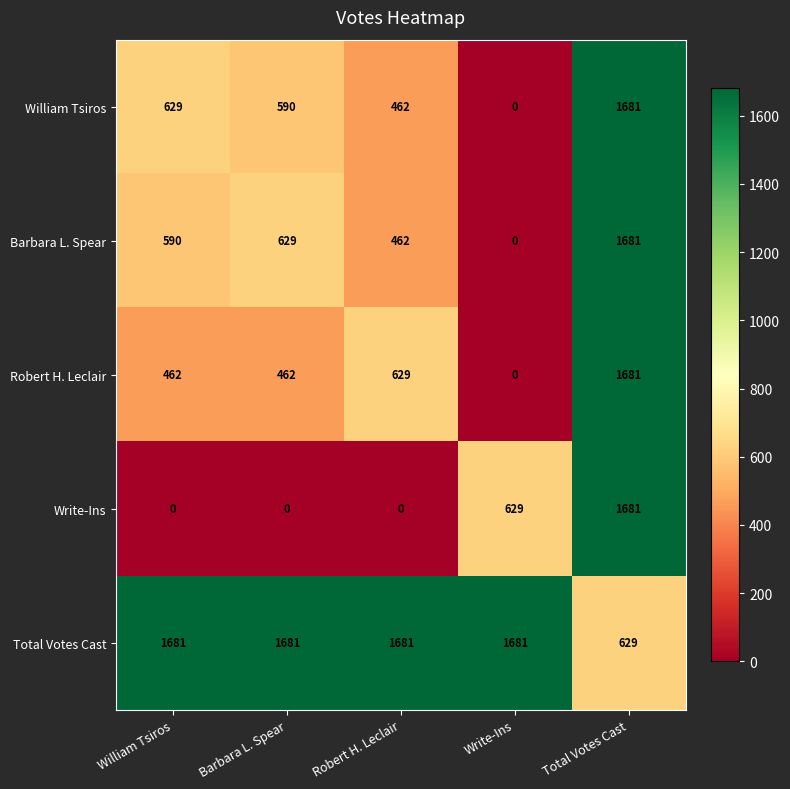

Reading left to right, what are all the values shown in this chart?

William Tsiros: 629	590	462	0	1681
Barbara L. Spear: 590	629	462	0	1681
Robert H. Leclair: 462	462	629	0	1681
Write-Ins: 0	0	0	629	1681
Total Votes Cast: 1681	1681	1681	1681	629